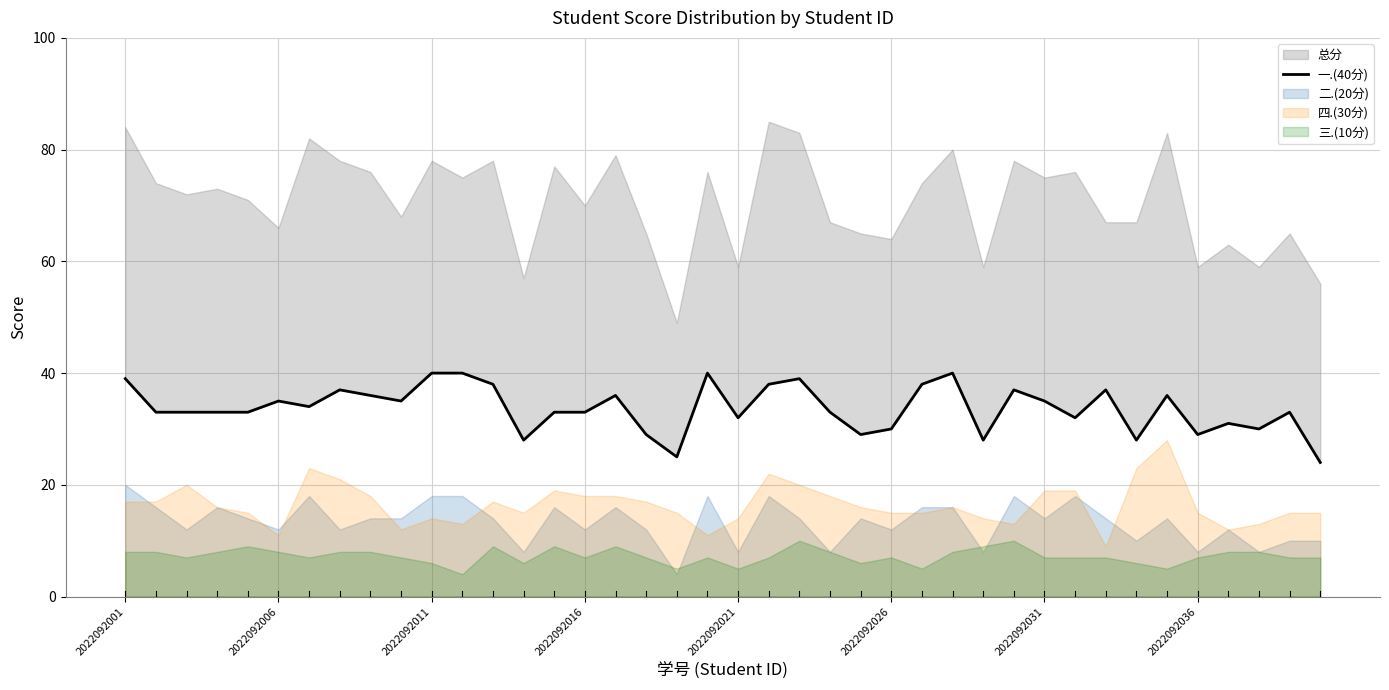

Reading right to left, extract all data points from this chart.

24	33	30	31	29	36	28	37	32	35	37	28	40	38	30	29	33	39	38	32	40	25	29	36	33	33	28	38	40	40	35	36	37	34	35	33	33	33	33	39